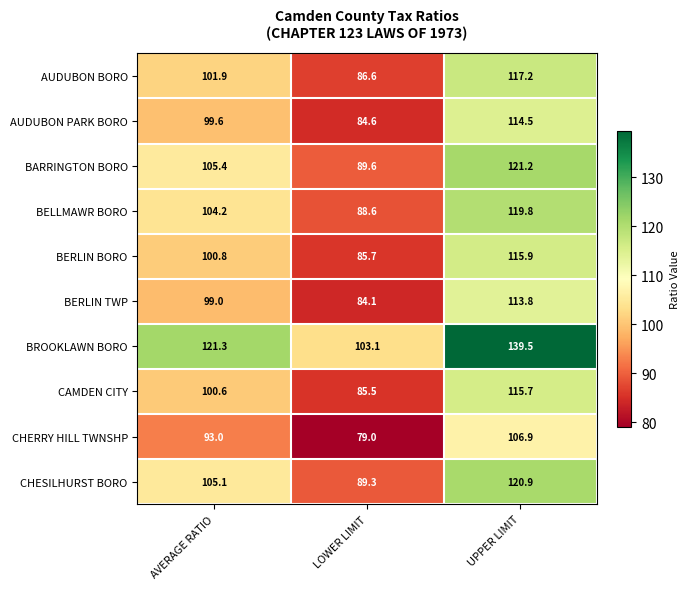

What is the maximum value shown in the chart?

139.5